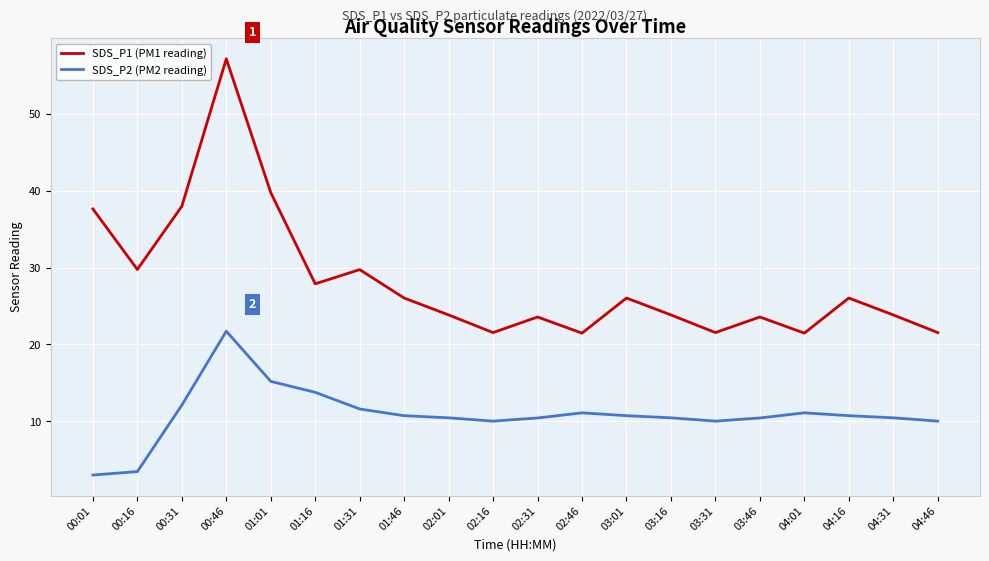

In SDS_P1 (PM1 reading), how many points are higher than both neighbors (excluding endpoints)?

6